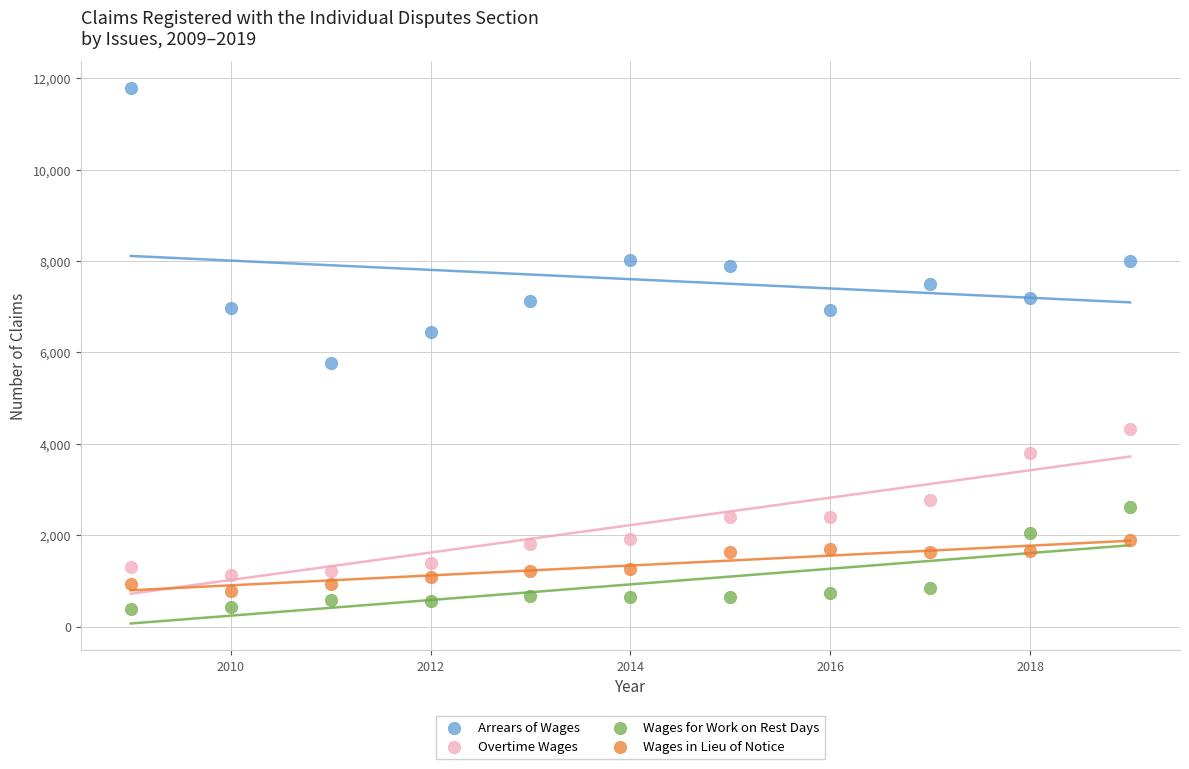

Across all data points, what is the range of X values (max minus min)?

10